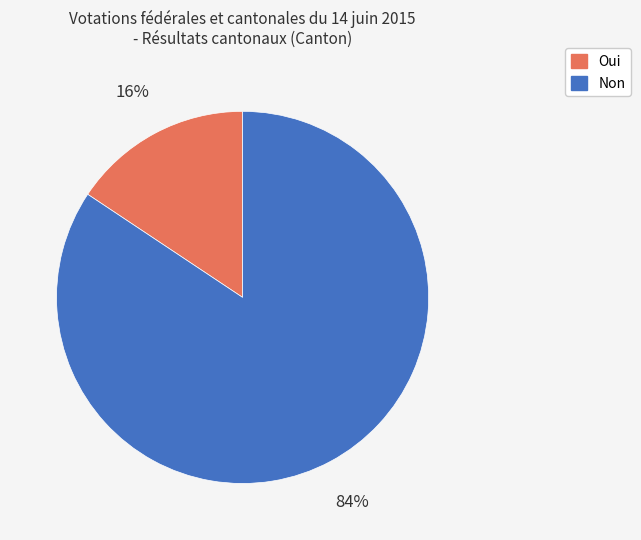

What is the largest slice in the pie chart?

Non